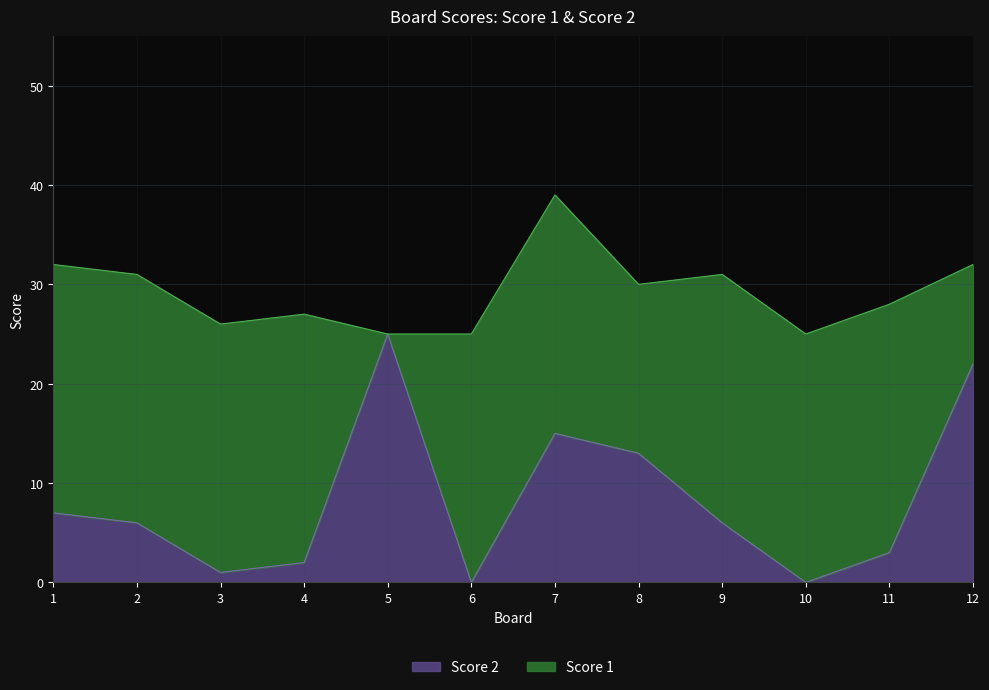

What is the value of the 9th point from the left?

6